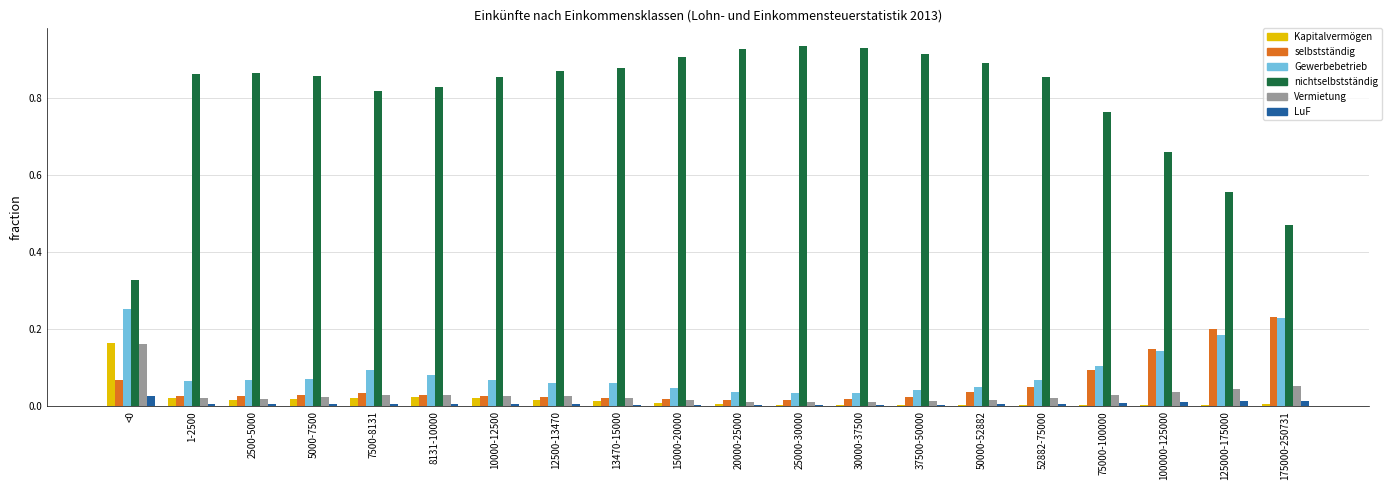

The value of Vermietung at 100000-125000 is 0.1. True or false?

False